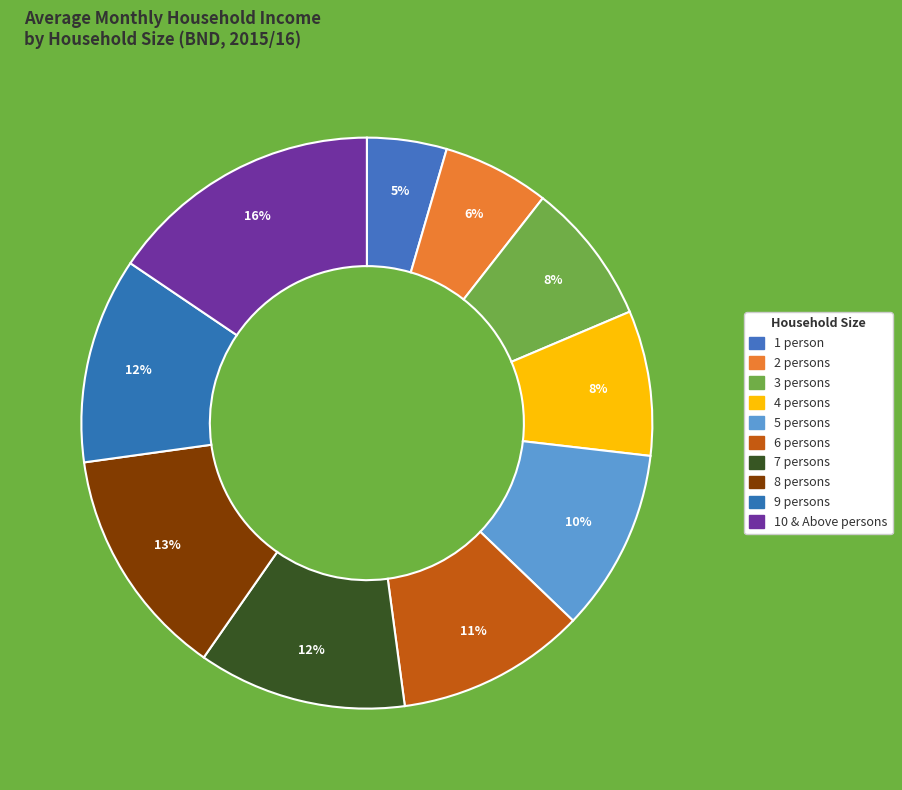

Count the number of slices in the pie.

10